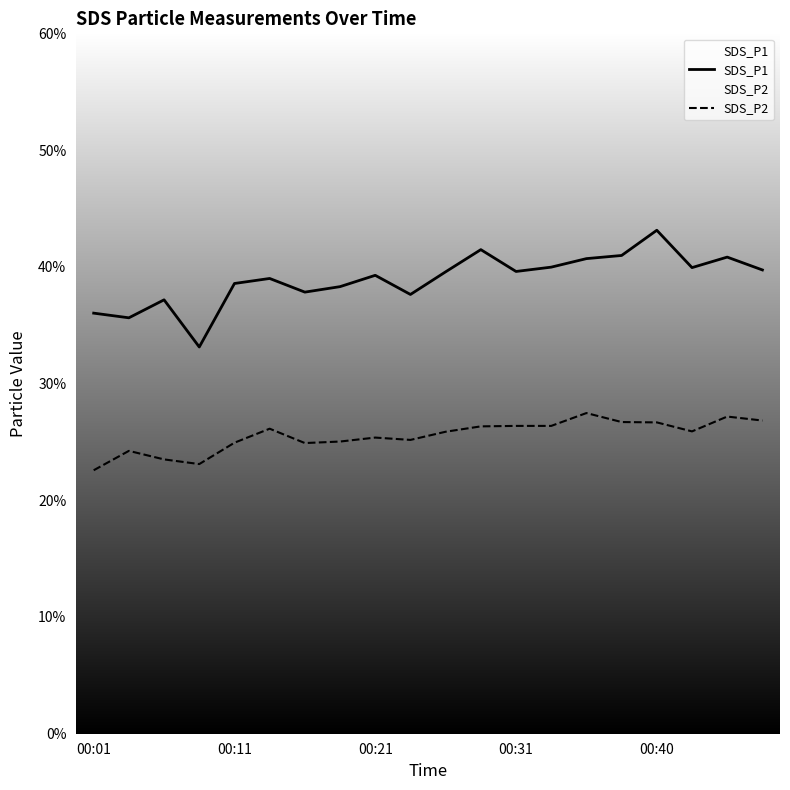

True or false: SDS_P1 and SDS_P2 intersect in this chart.

False